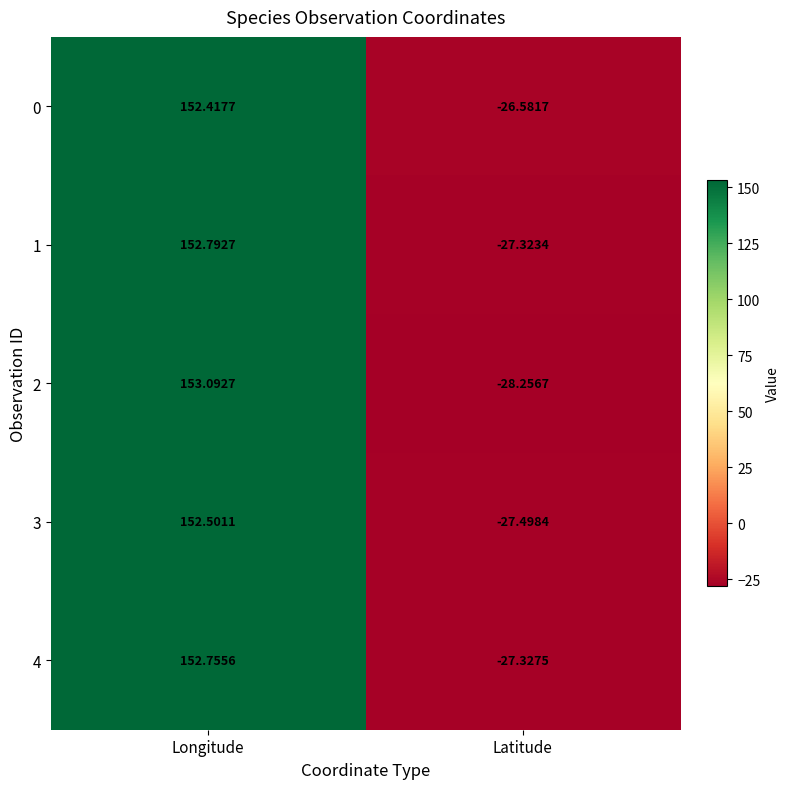

Is the value of 4 at Longitude greater than the value of 1 at Longitude?

No